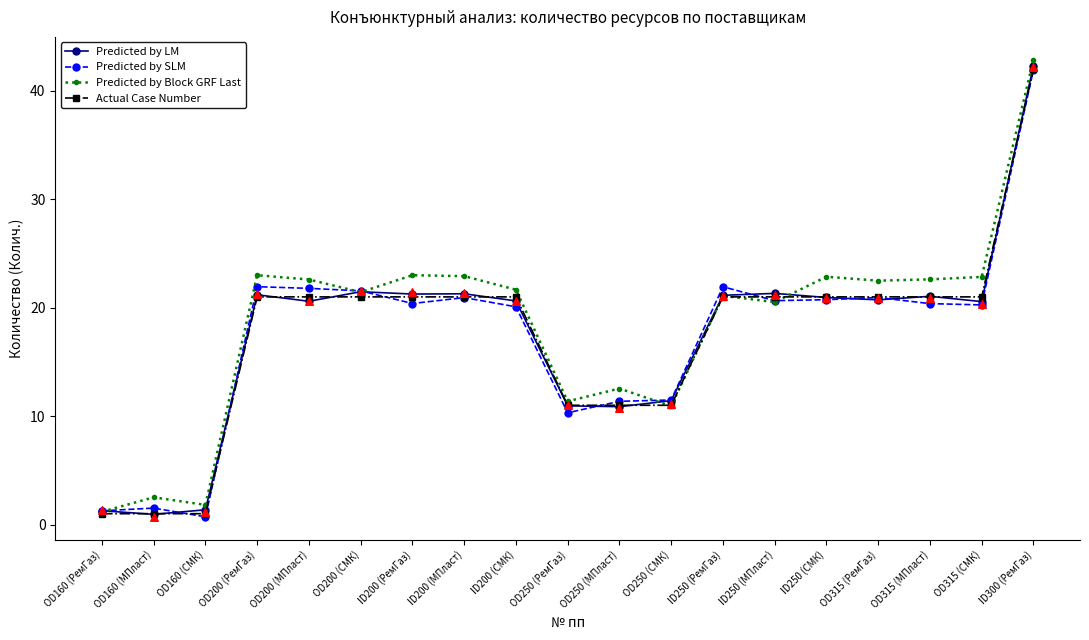

Which series contains the lowest Y value?

Predicted by SLM